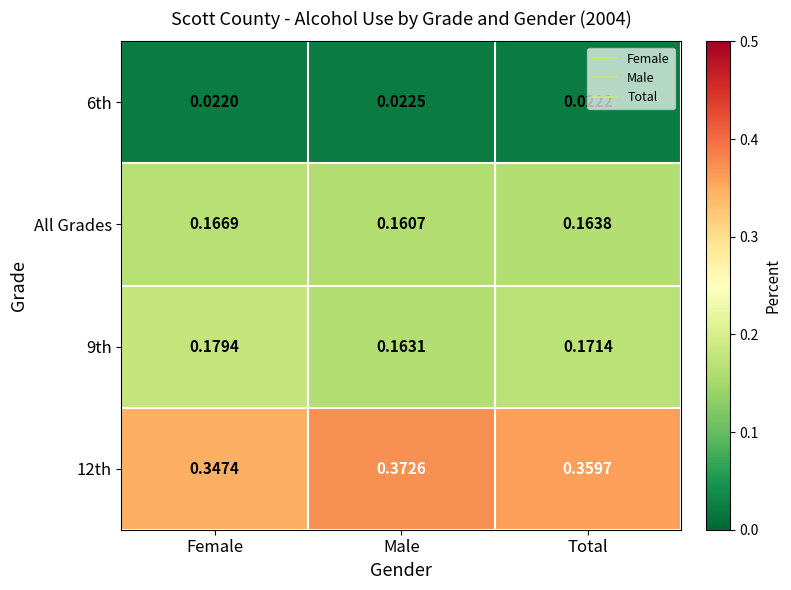

List the labels in order of All Grades value, largest first.

Female, Total, Male